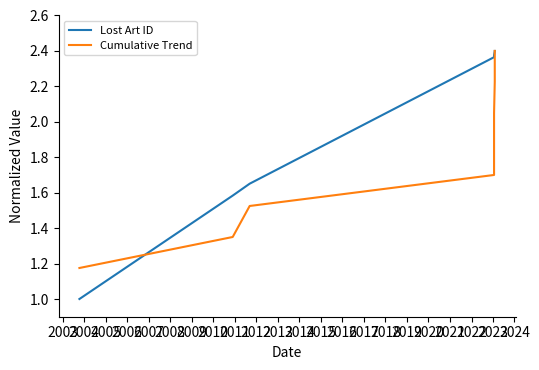

After their last crossing, which series has the higher values: Cumulative Trend or Lost Art ID?

Lost Art ID